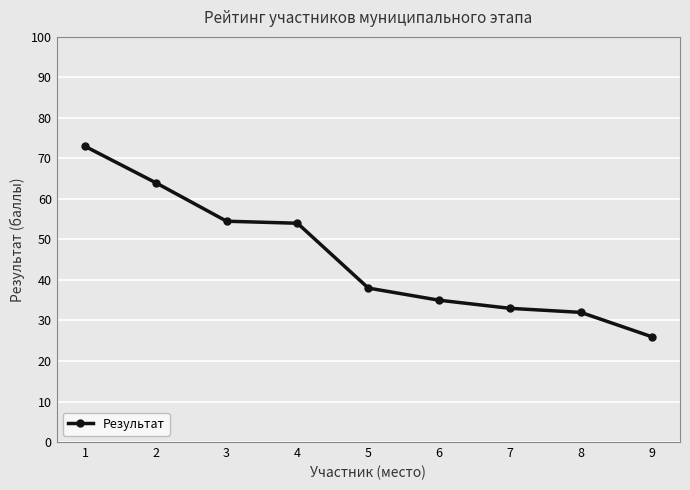

Read the value at 9.

26.0